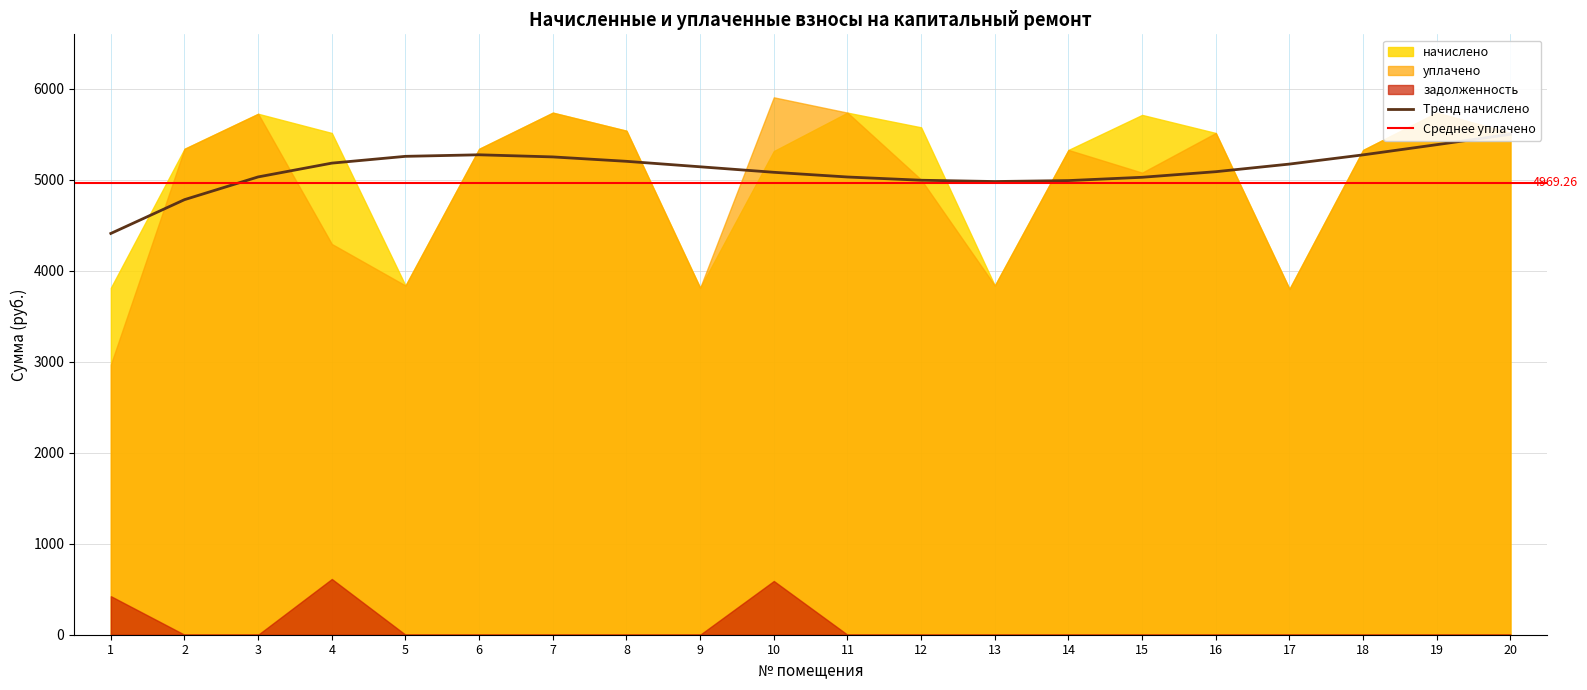

Does the chart have visible grid lines?

Yes